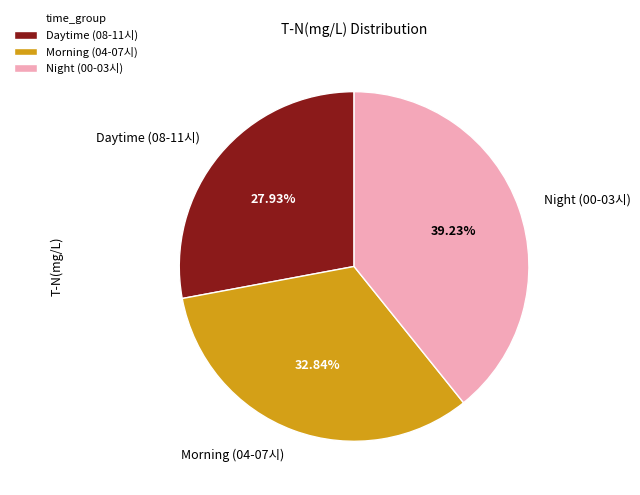

How many segments does this pie chart have?

3